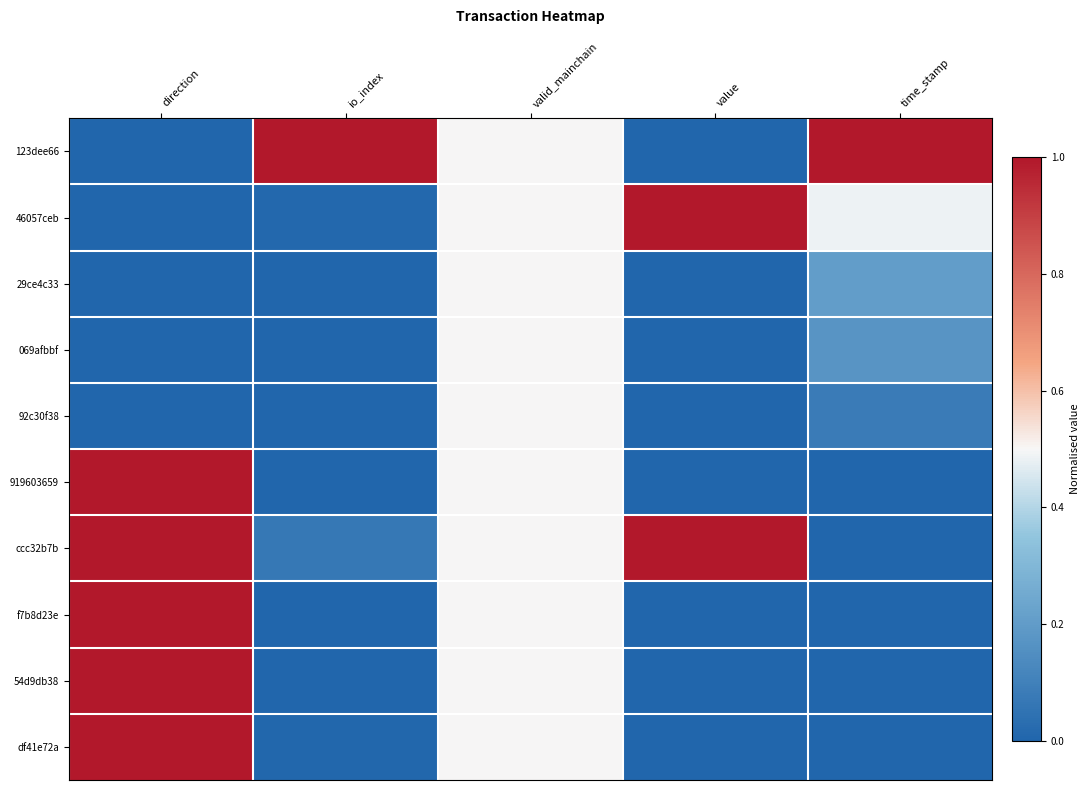

At how many categories does at least one series exceed 0?

5